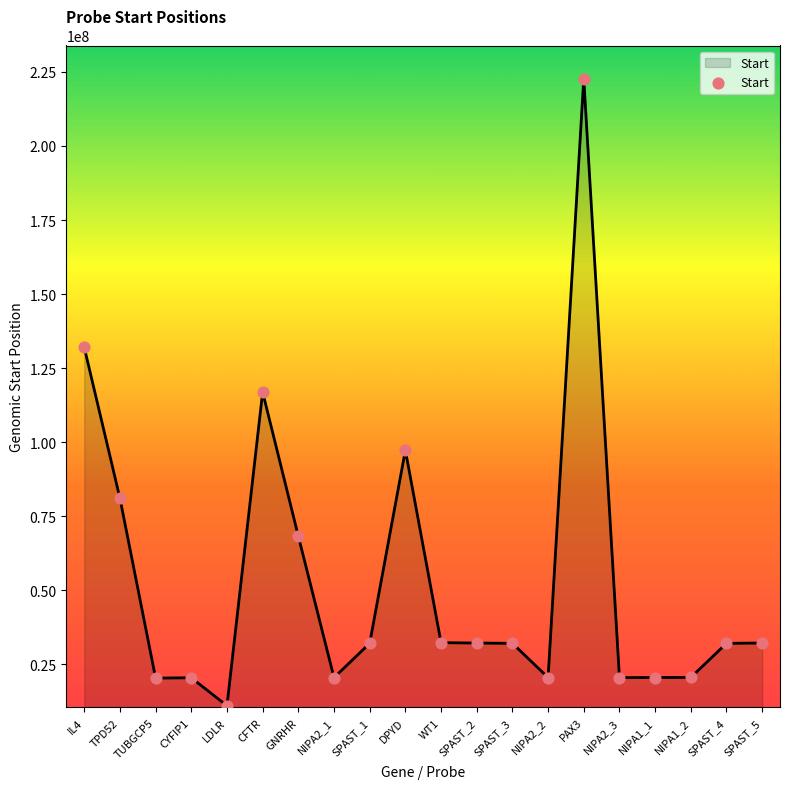

What is the change in value from CYFIP1 to NIPA1_2?

+91686